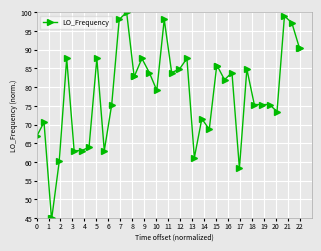

Is this an area chart (filled region under the line)?

No